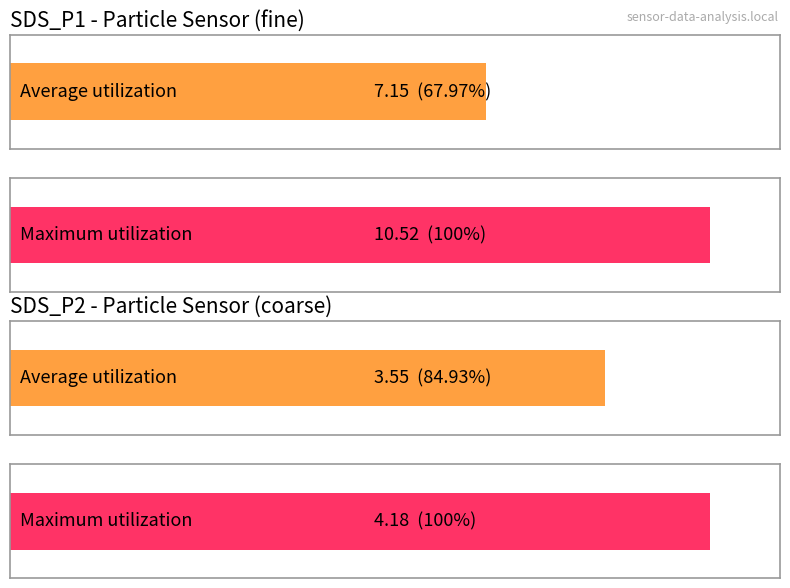

Between SDS_P1 and SDS_P2, which series saw the biggest shift?

Maximum utilization